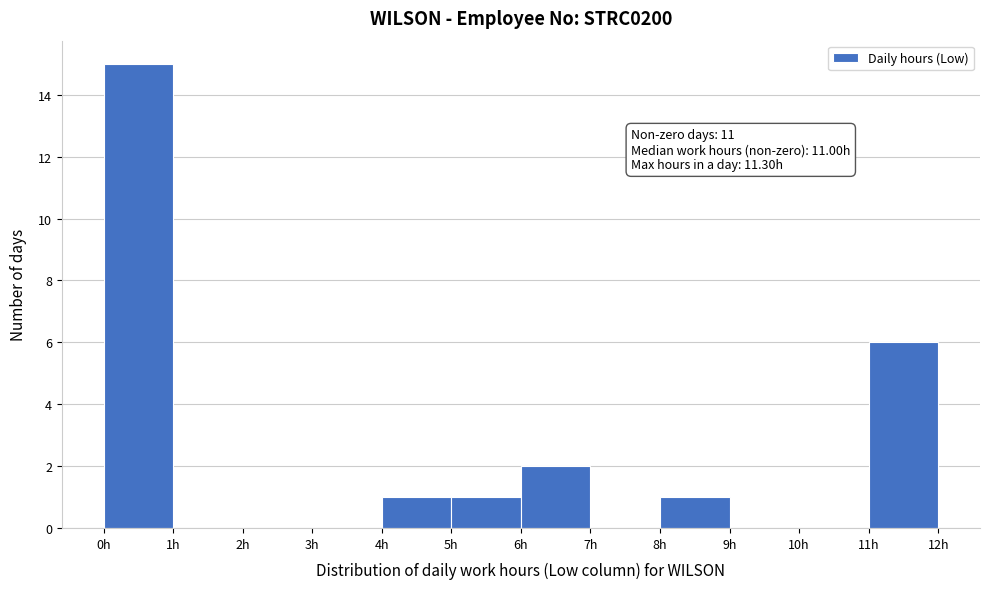

Over which range of the x-axis is the bar tallest?

0 to 1